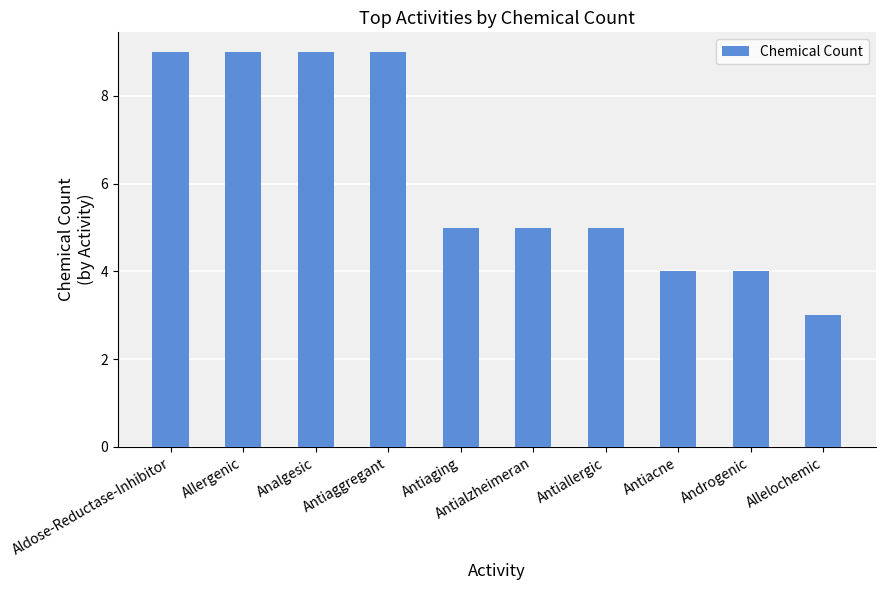

Read the value at Allelochemic.

3